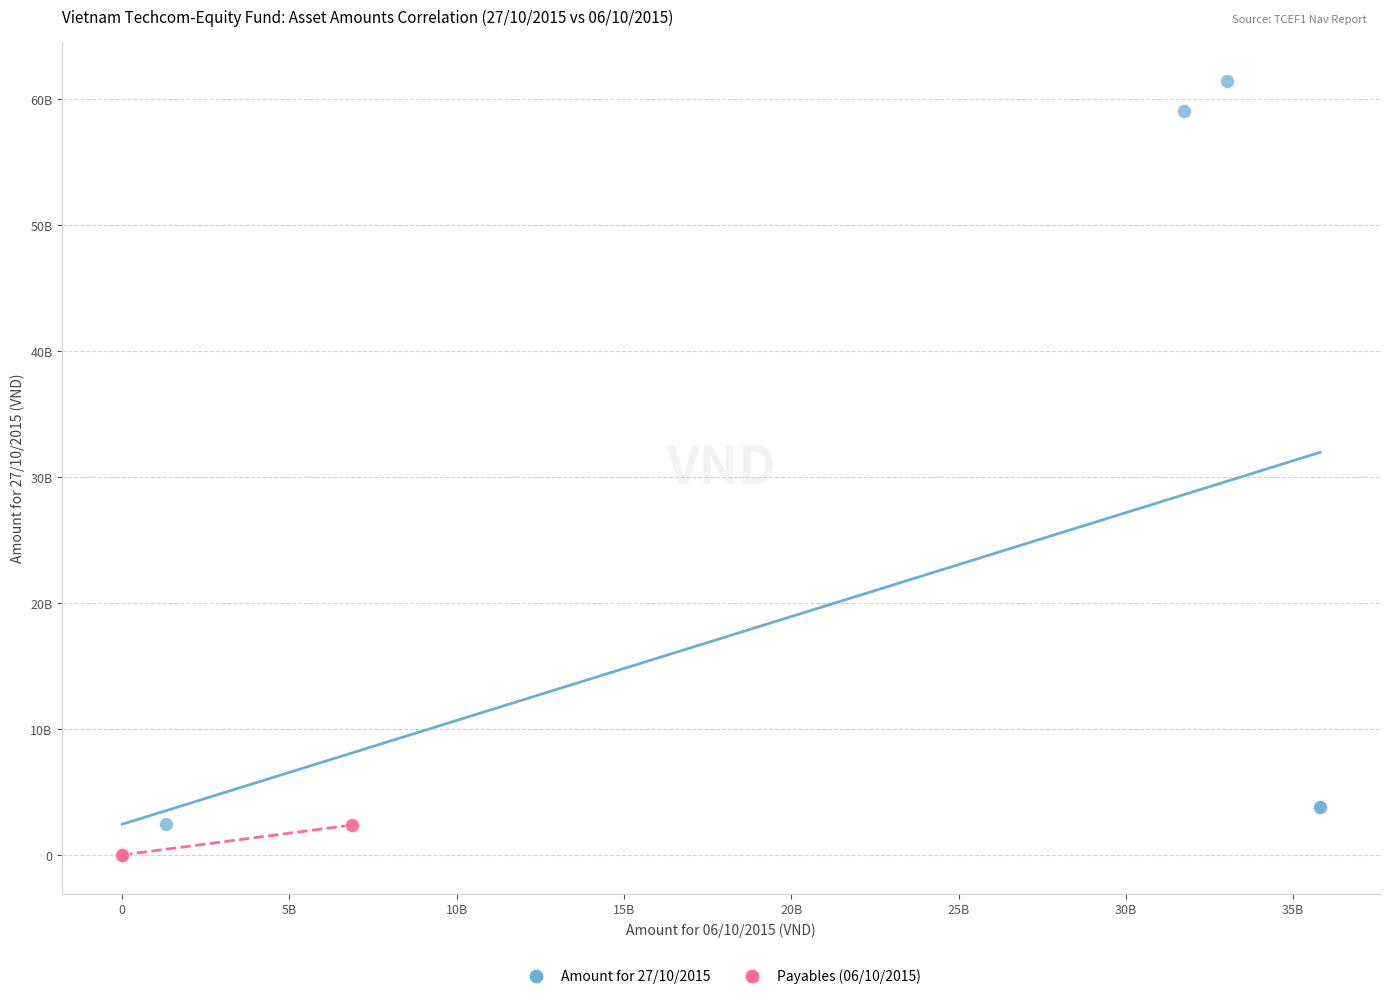

Which series has the widest spread of Y values?

Amount for 27/10/2015